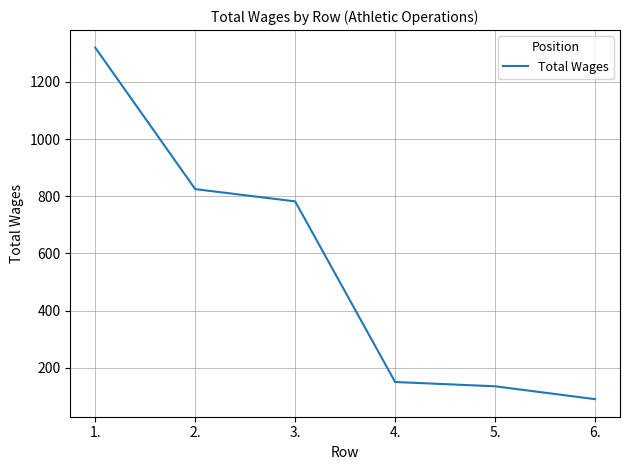

How many series are shown in this chart?

1